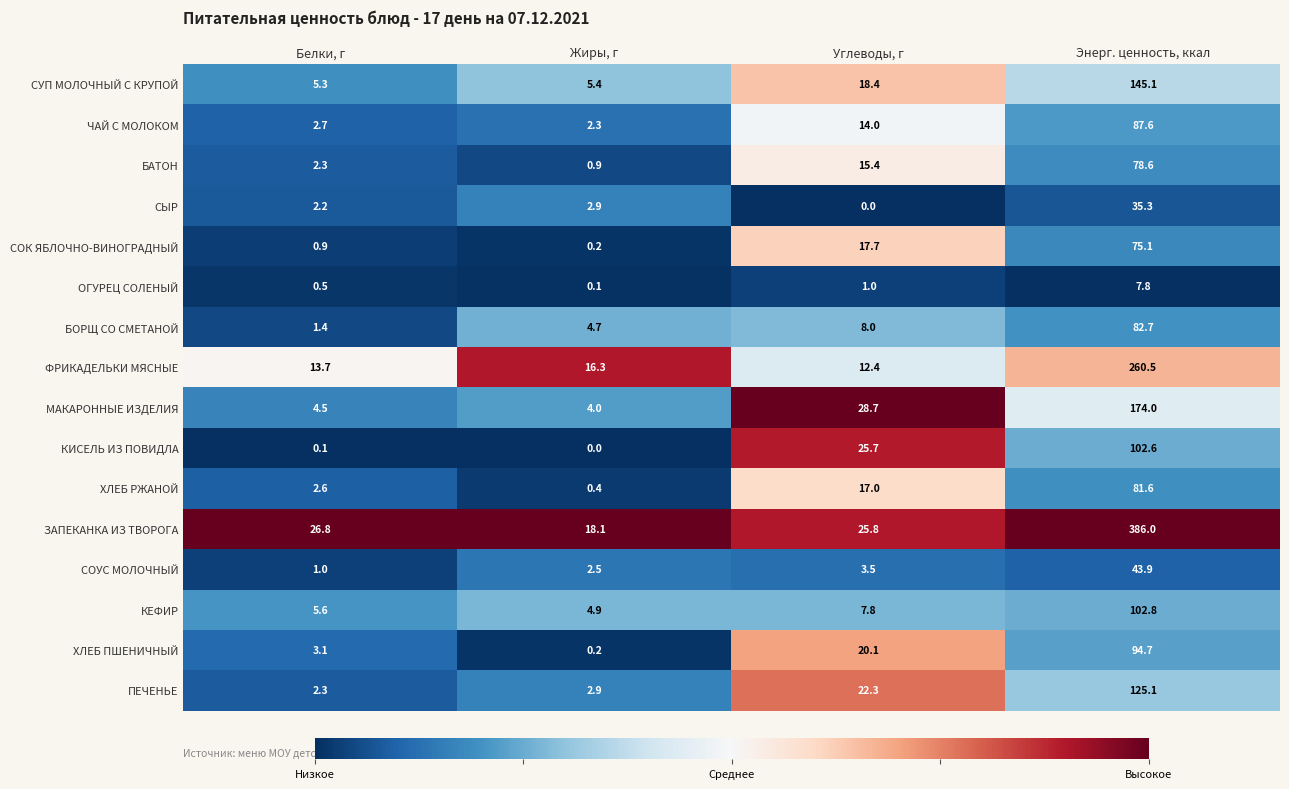

List the labels in order of ХЛЕБ РЖАНОЙ value, smallest first.

Жиры, г, Белки, г, Углеводы, г, Энерг. ценность, ккал